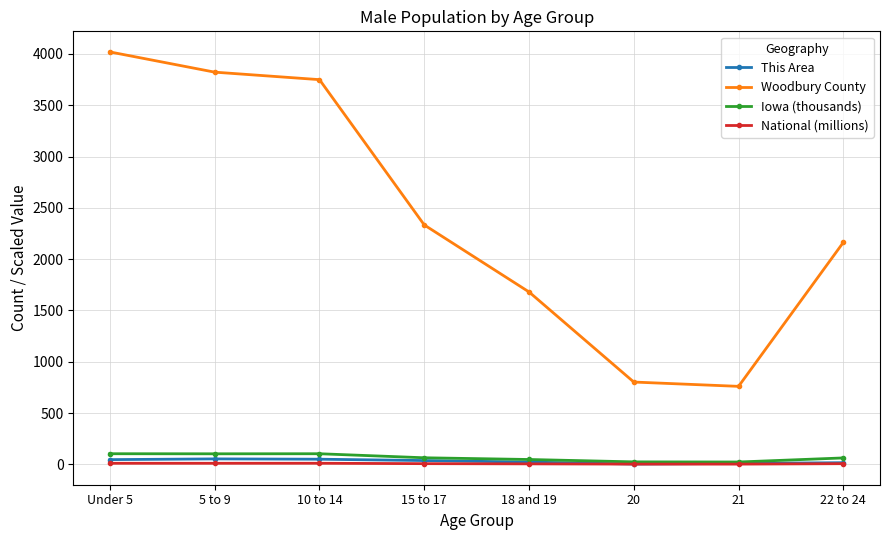

True or false: This Area has more than 0 interior local peaks.

True